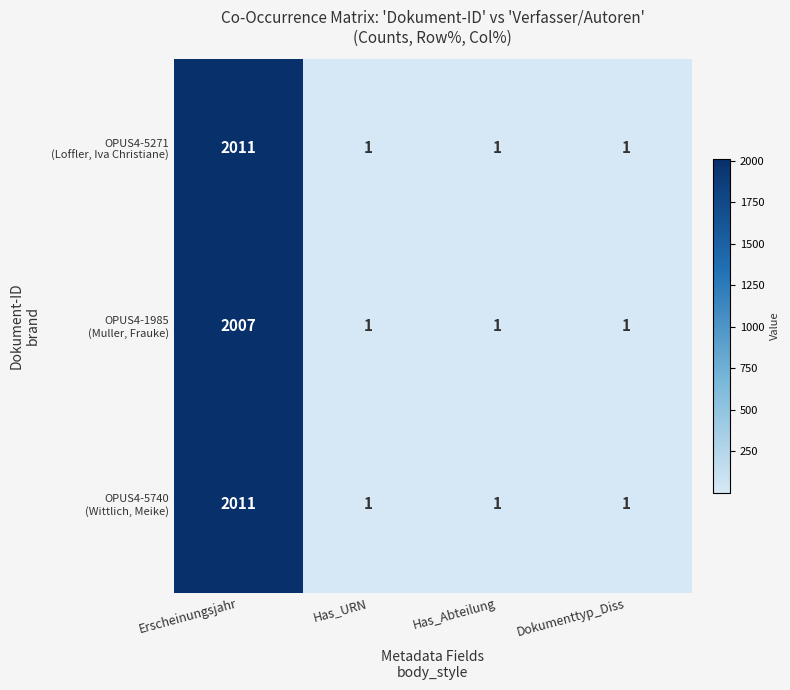

What is the greatest value displayed?

2011